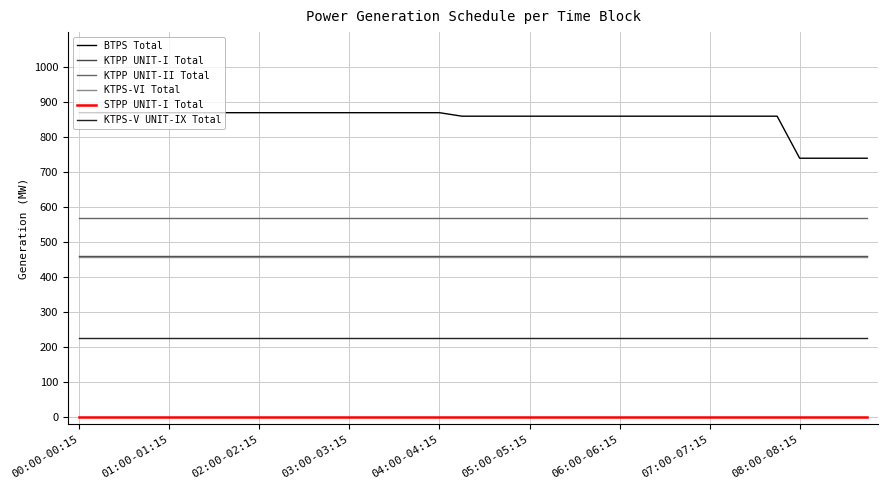

Which series has the widest spread of values?

BTPS Total